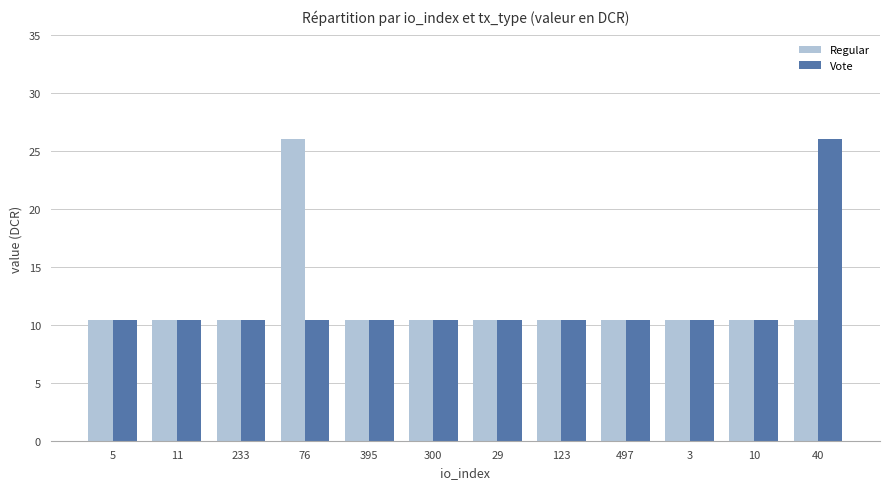

Which series changed the most between 233 and 40?

Vote